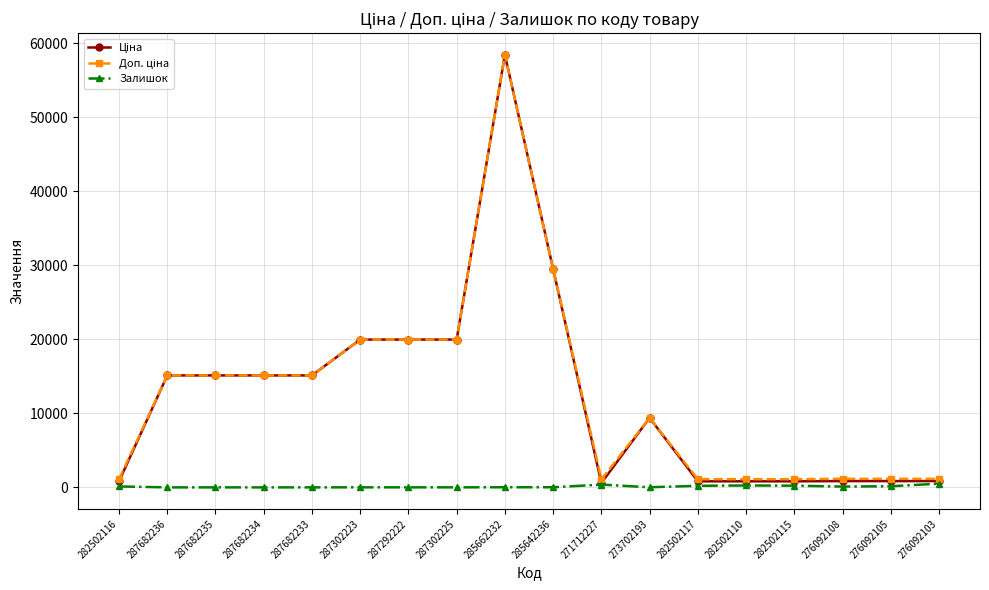

What is the greatest value displayed?

58426.5